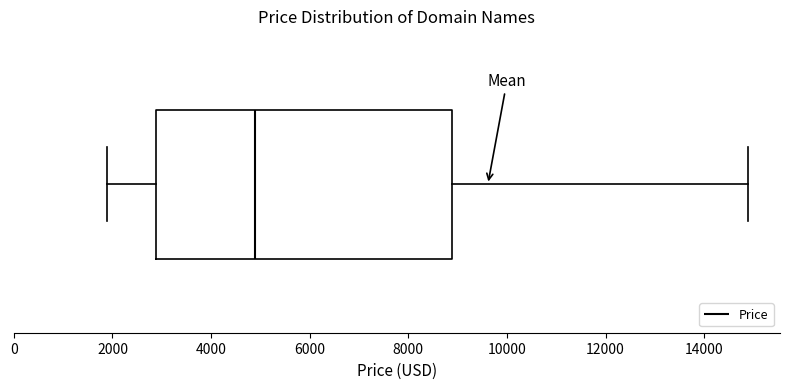

Read this box plot against the x-axis: the position of the median line, the range covered by the box, and the ends of both whiskers. The values are not printed on the chart, so give them approximately, as read against the axis.

median 4800, box 2800 to 8800, whiskers 1800 to 14800